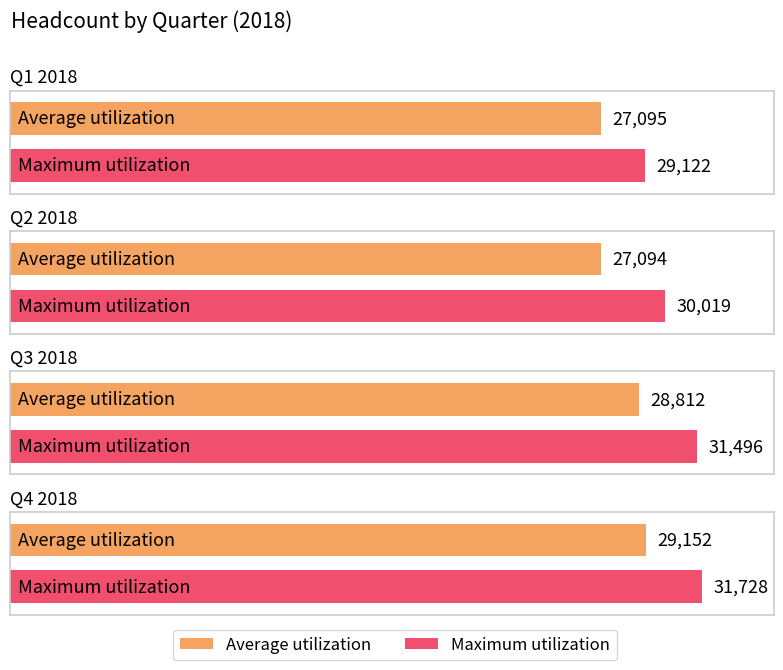

Where is Maximum utilization nearest to the value 30425?

Q2 2018